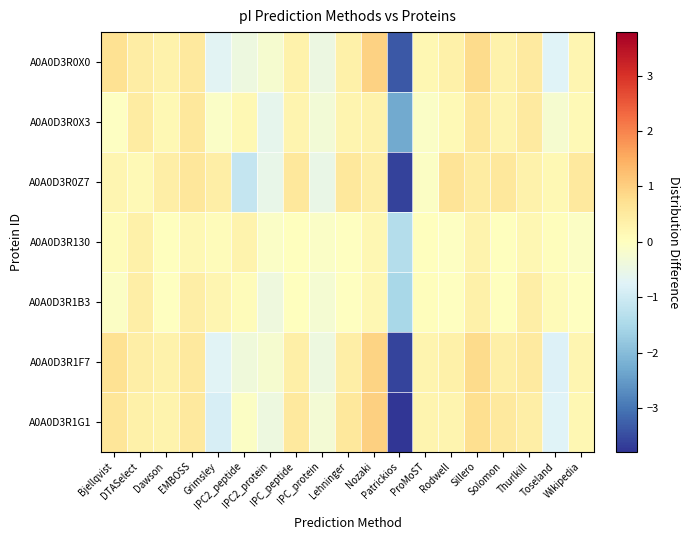

How many categories are shown in the chart?

19